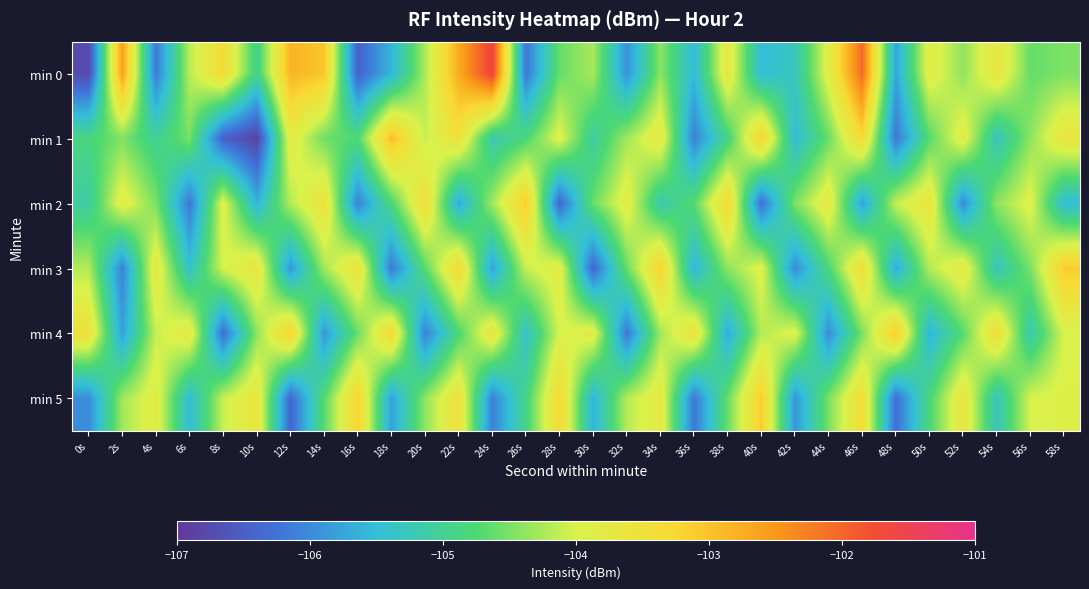

Which series has the largest total across all categories?

min 0